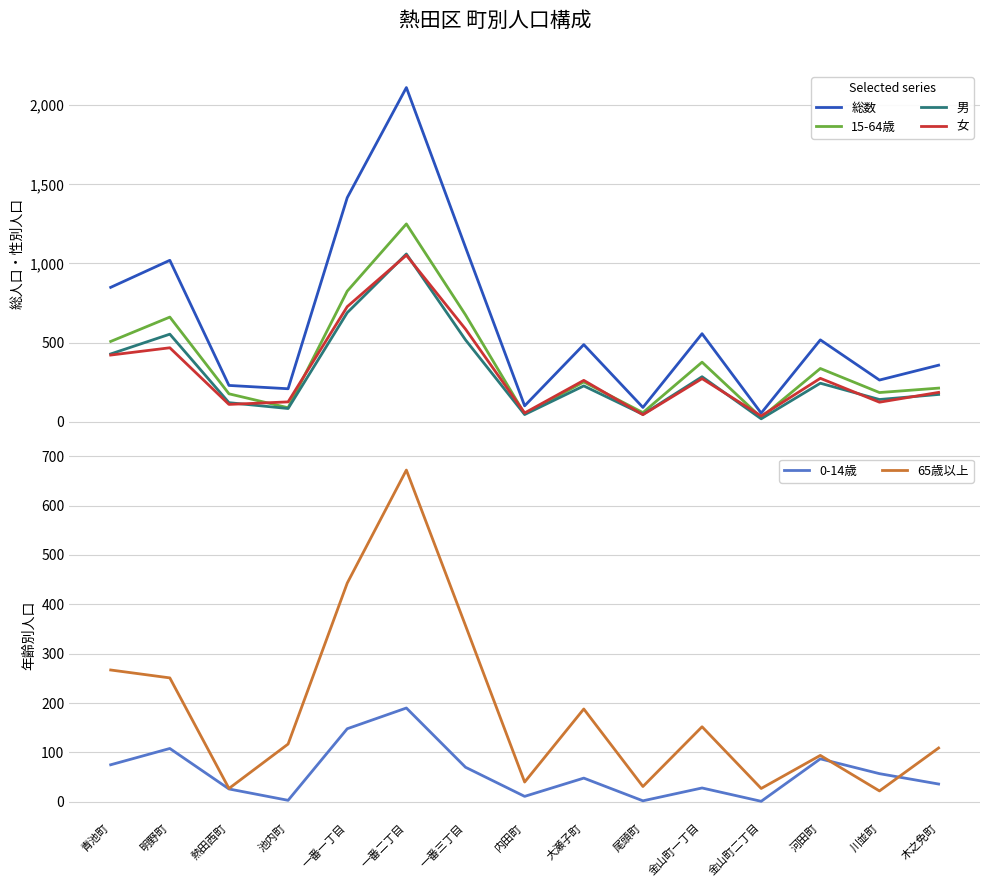

The 女 series shows 76 at 尾頭町. True or false?

False